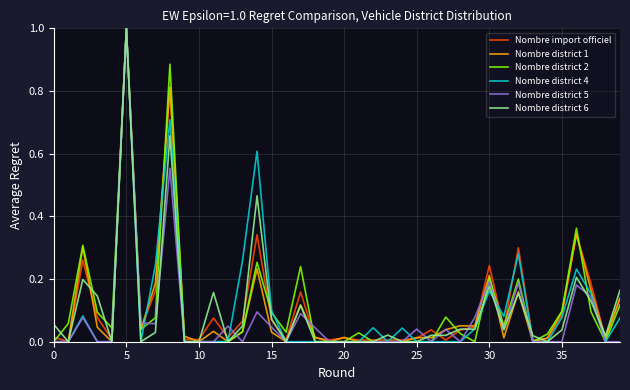

What is the greatest value displayed?

1.0